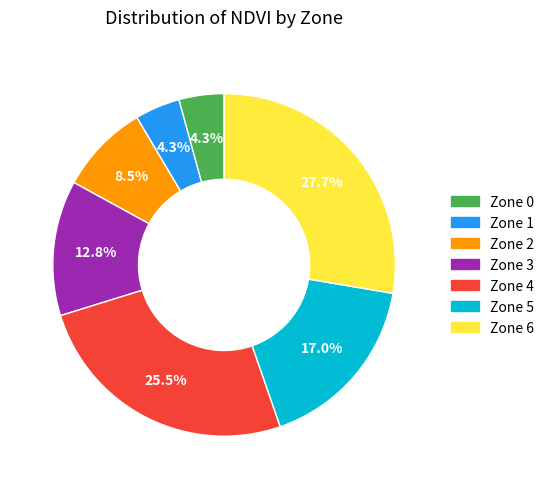

Is there any slice that represents more than half of the pie?

No